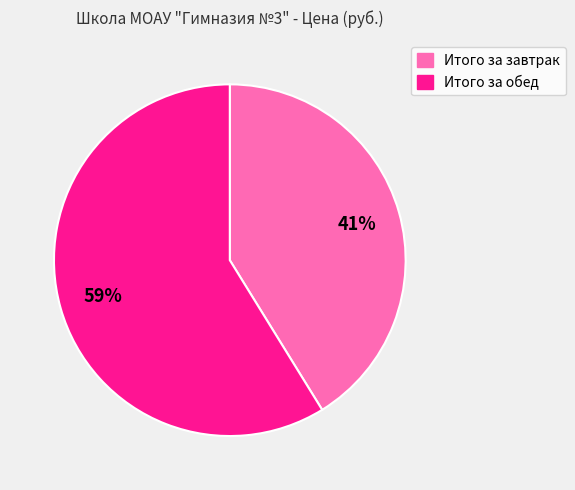

To the nearest percent, what percentage of the pie is Итого за обед?

59%